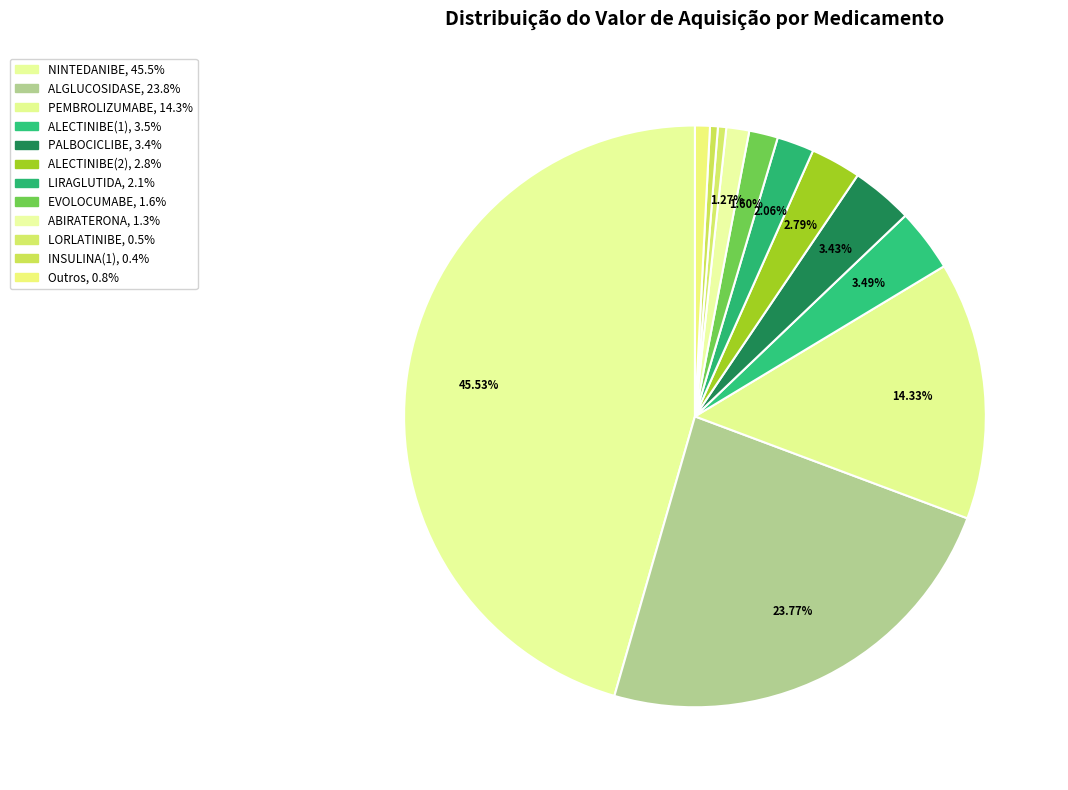

How many segments does this pie chart have?

12